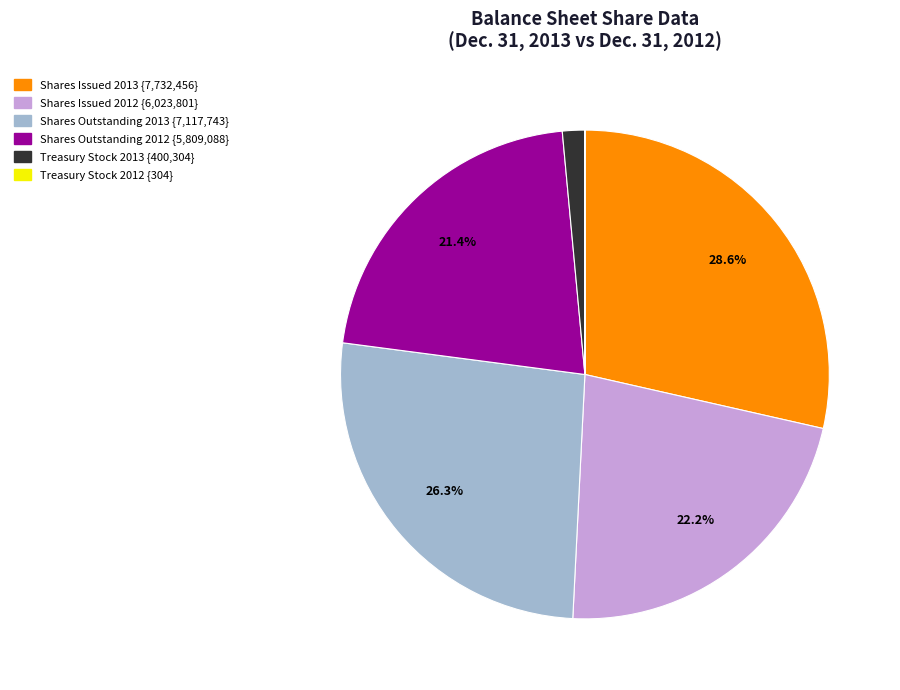

Does Shares Issued 2012 represent more than half of the total?

No